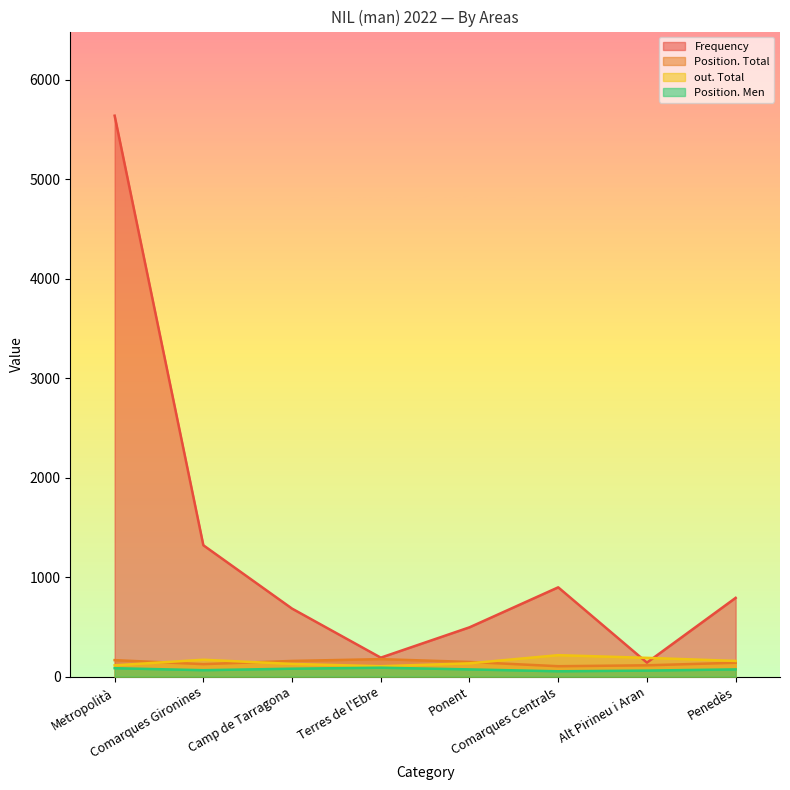

Rank the series at Terres de l'Ebre from highest to lowest value.

Frequency, Position. Total, out. Total, Position. Men